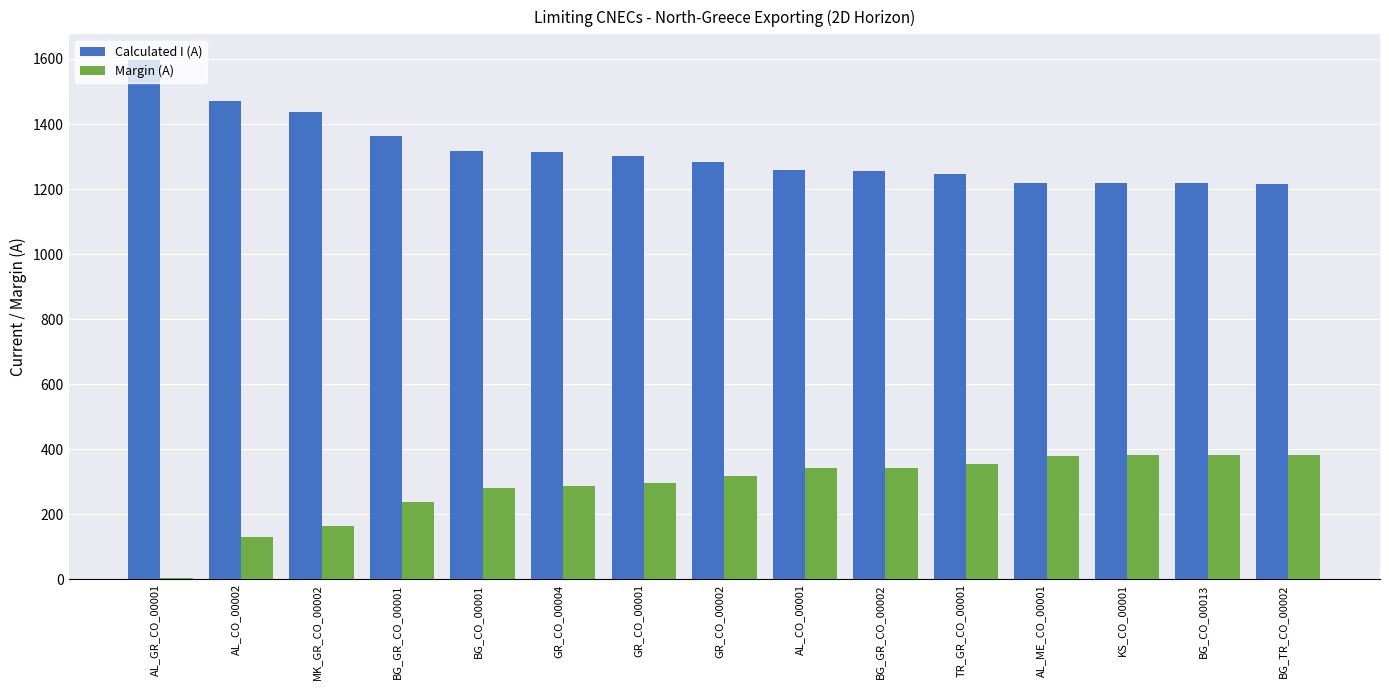

Which category has the highest value across all series?

AL_GR_CO_00001